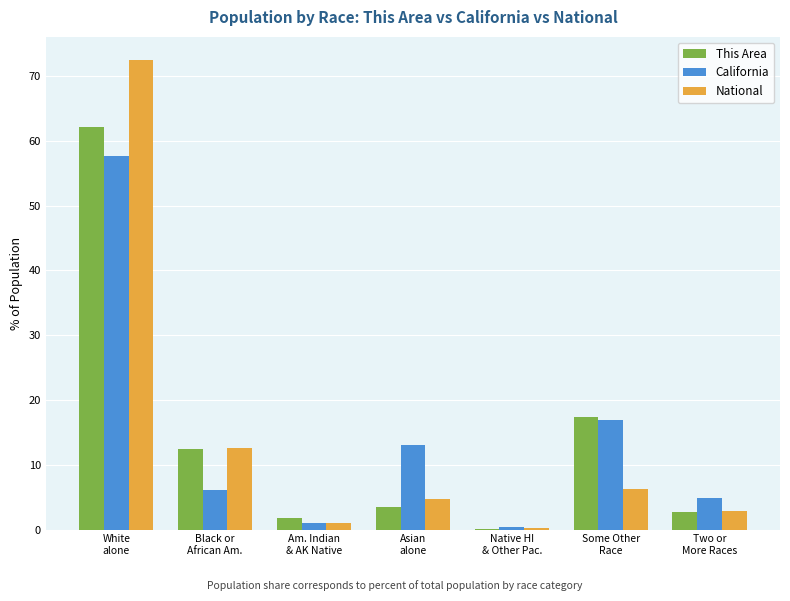

Is it true that National equals 12.6 at Black or
African Am.?

True